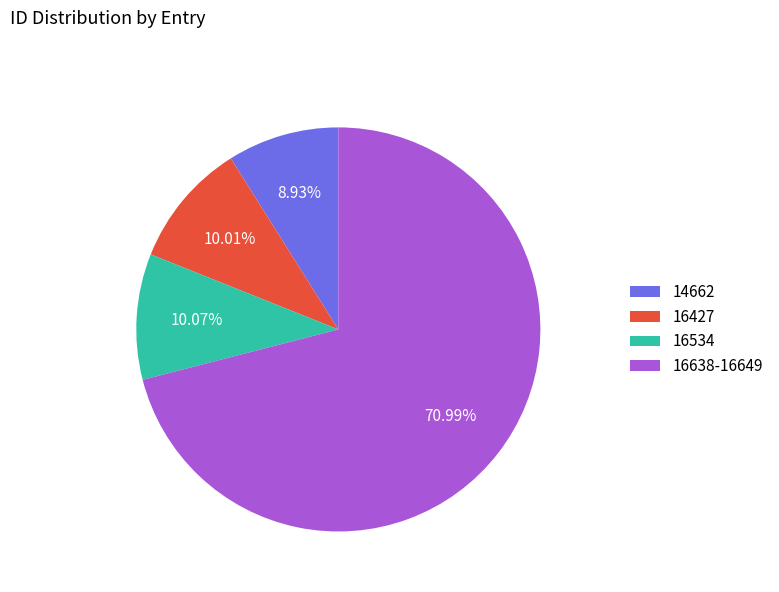

Which category has the smallest portion of the pie?

14662